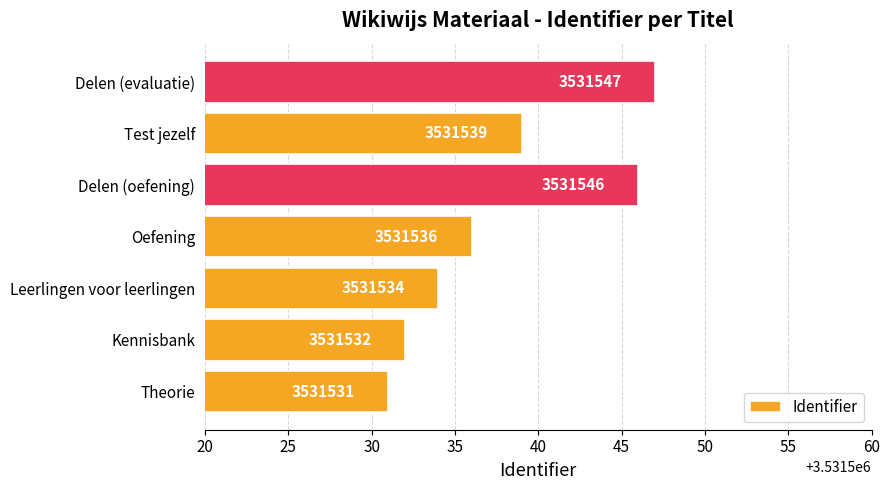

Which category has the lowest value across all series?

Theorie